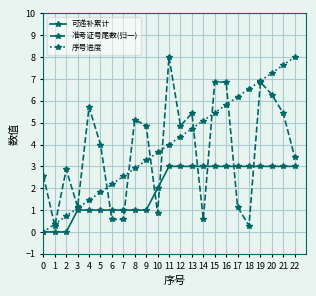

What is the value of the 准考证号尾数(归一) point at the 5th from the left?

5.7